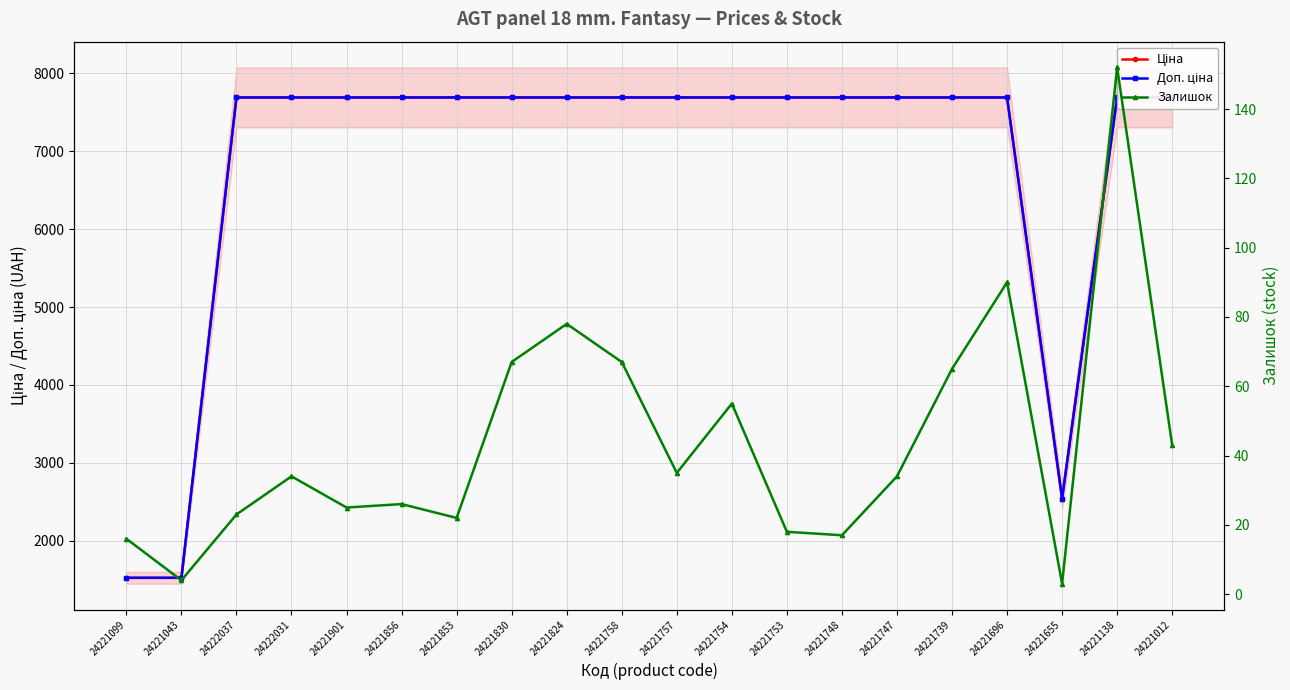

Which series has the largest total across all categories?

Доп. ціна